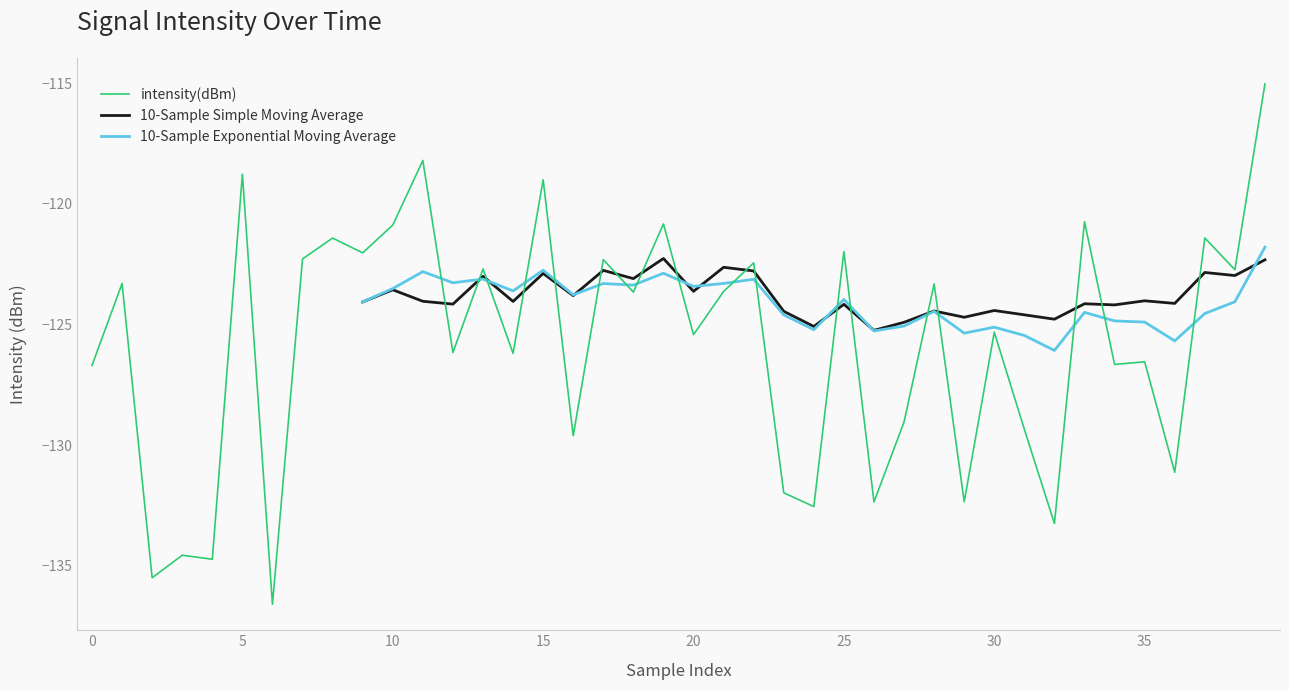

At which label does intensity(dBm) first exceed -123?

5